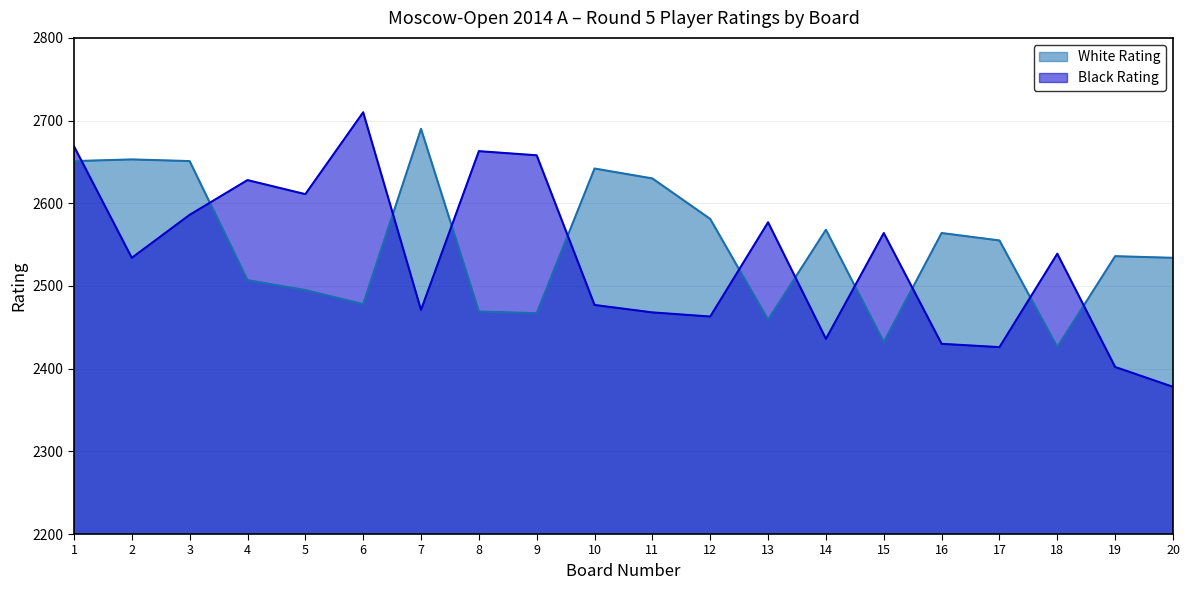

Reading right to left, transcribe all the data shown in this chart.

White Rating: 20=2534	19=2536	18=2426	17=2555	16=2564	15=2432	14=2568	13=2459	12=2581	11=2630	10=2642	9=2467	8=2469	7=2690	6=2478	5=2495	4=2507	3=2651	2=2653	1=2651
Black Rating: 20=2378	19=2402	18=2539	17=2426	16=2430	15=2564	14=2436	13=2577	12=2463	11=2468	10=2477	9=2658	8=2663	7=2471	6=2710	5=2611	4=2628	3=2586	2=2534	1=2669